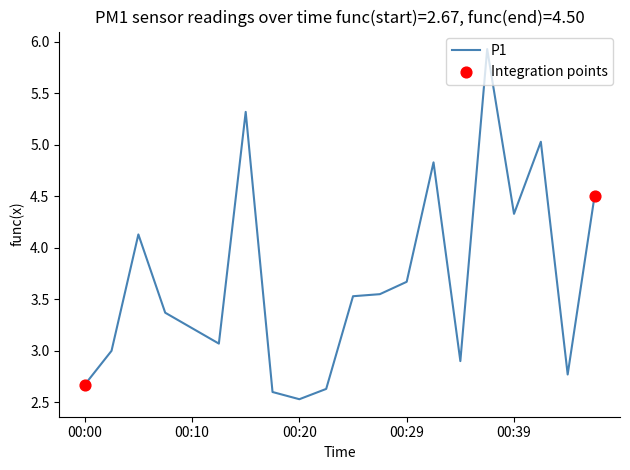

What is the maximum value shown in the chart?

5.9